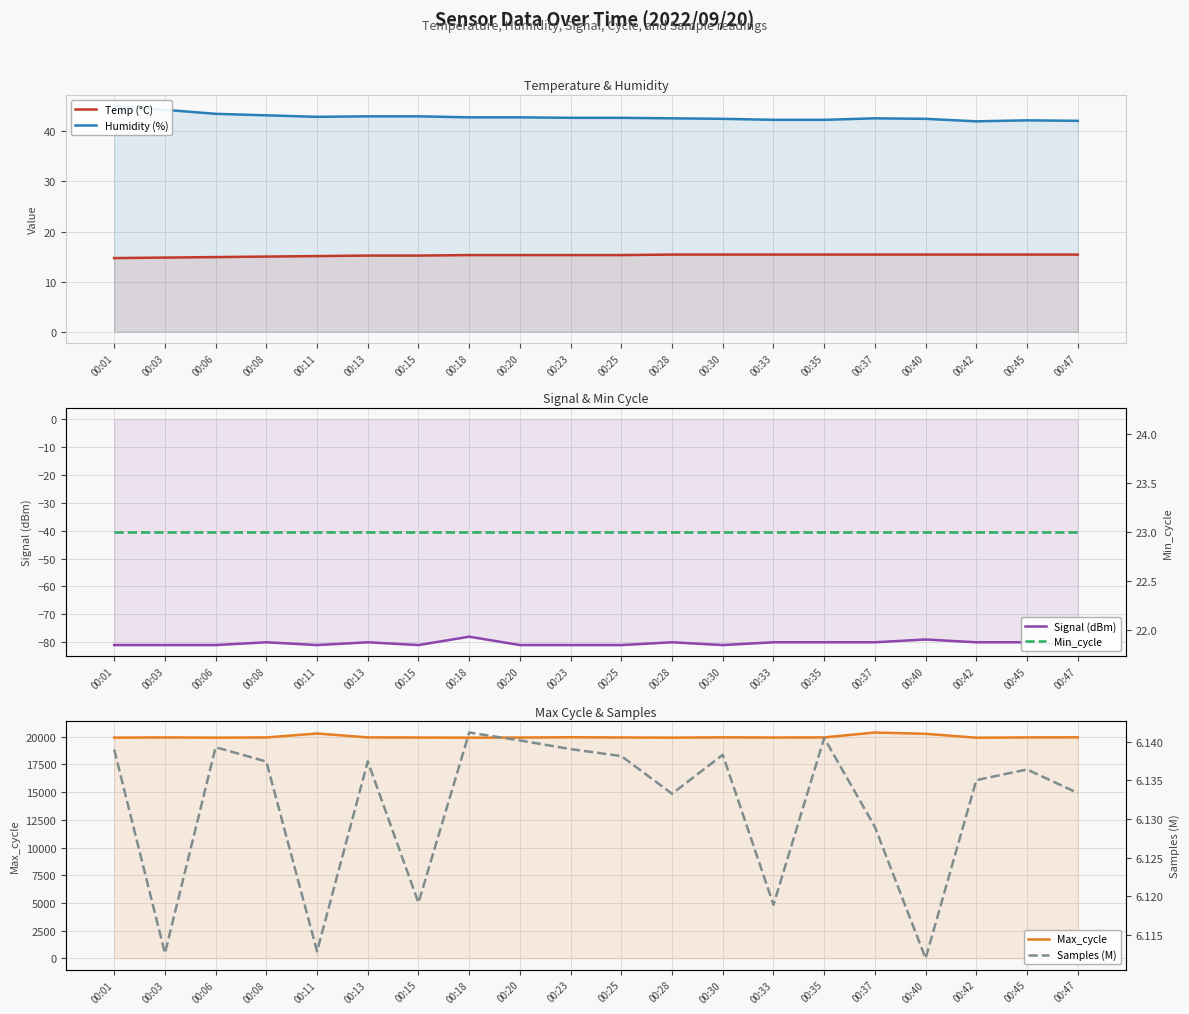

Does the chart have visible grid lines?

Yes